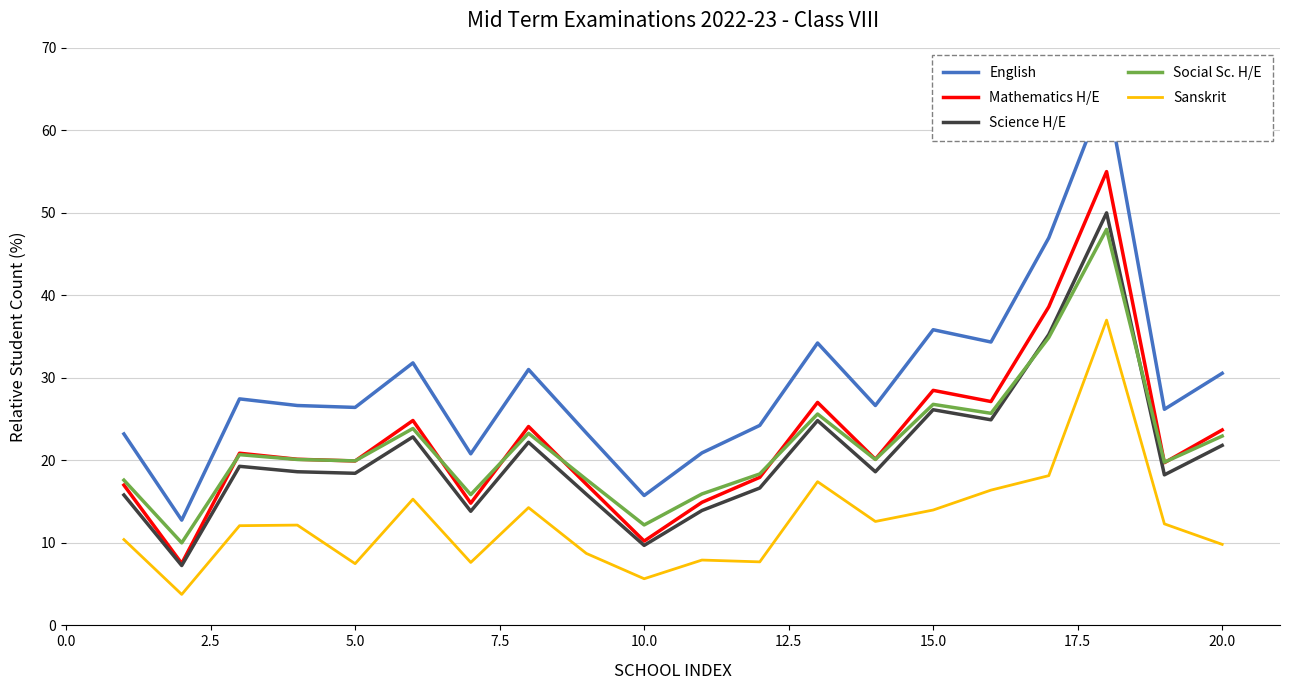

What is the value of the Science H/E point at the 3rd from the left?

19.3